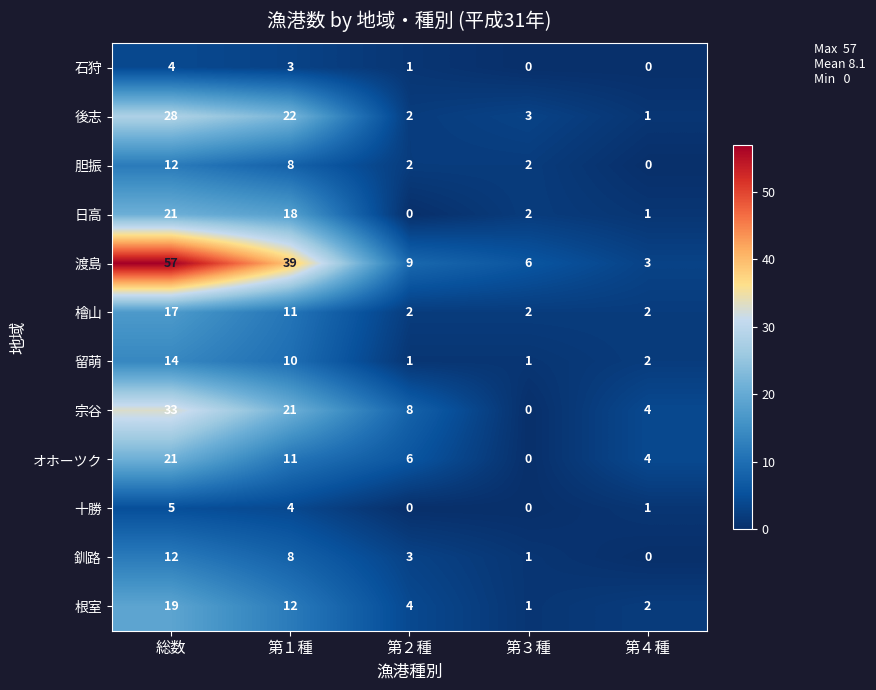

What is the highest value of the 後志 series?

28